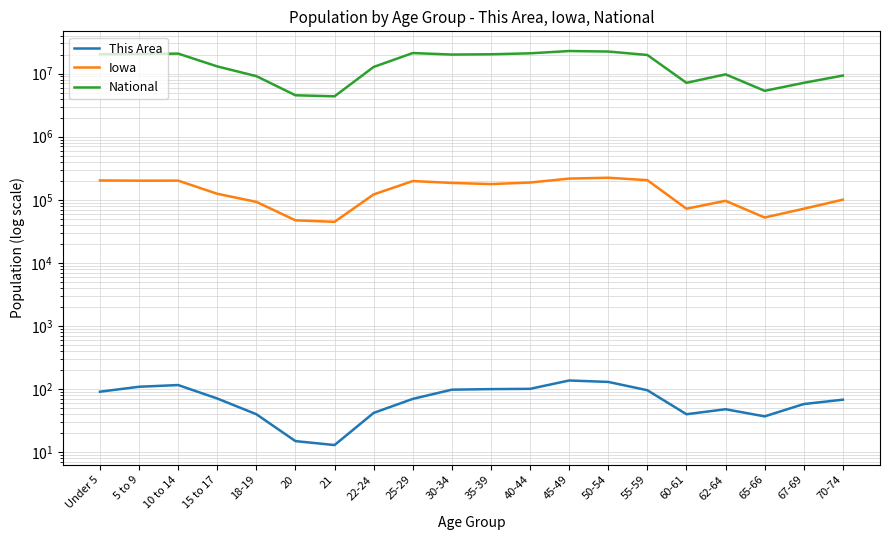

At which label does This Area first exceed 71?

Under 5